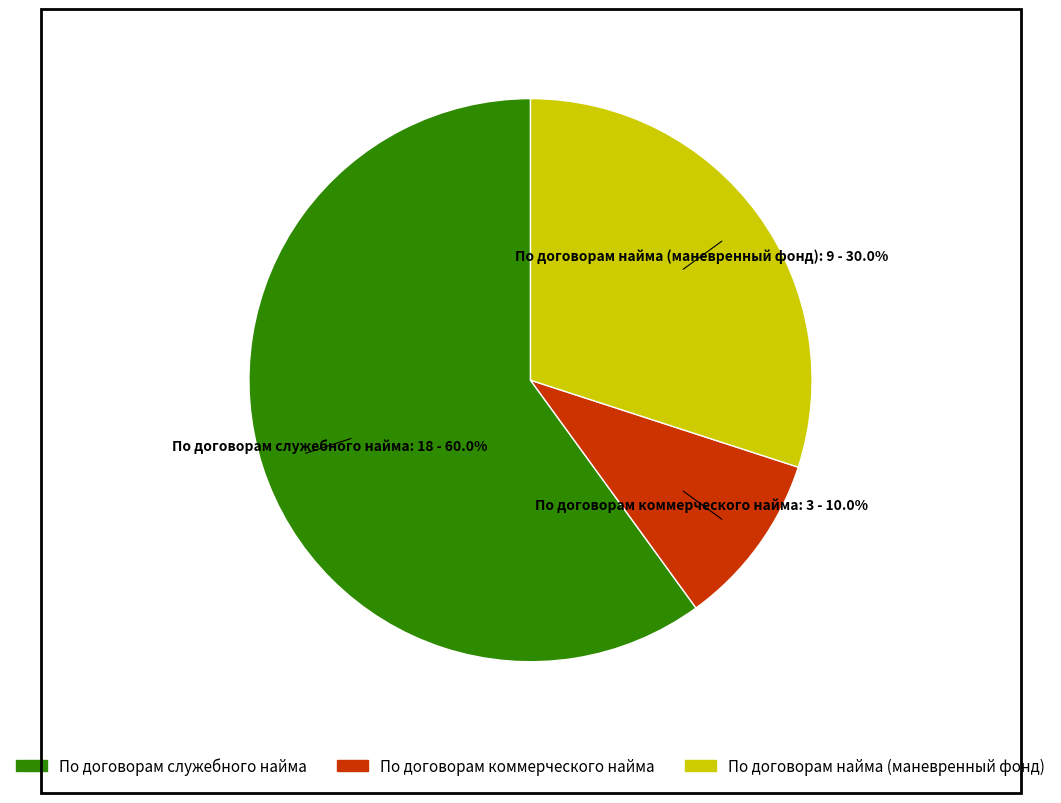

To the nearest percent, what percentage of the pie is По договорам служебного найма?

60%